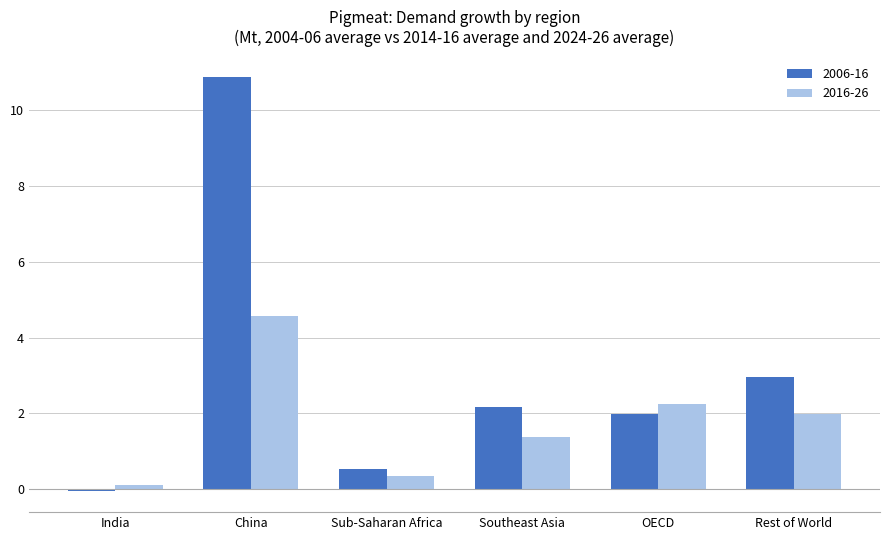

What is the label of the 1st bar from the left?

India